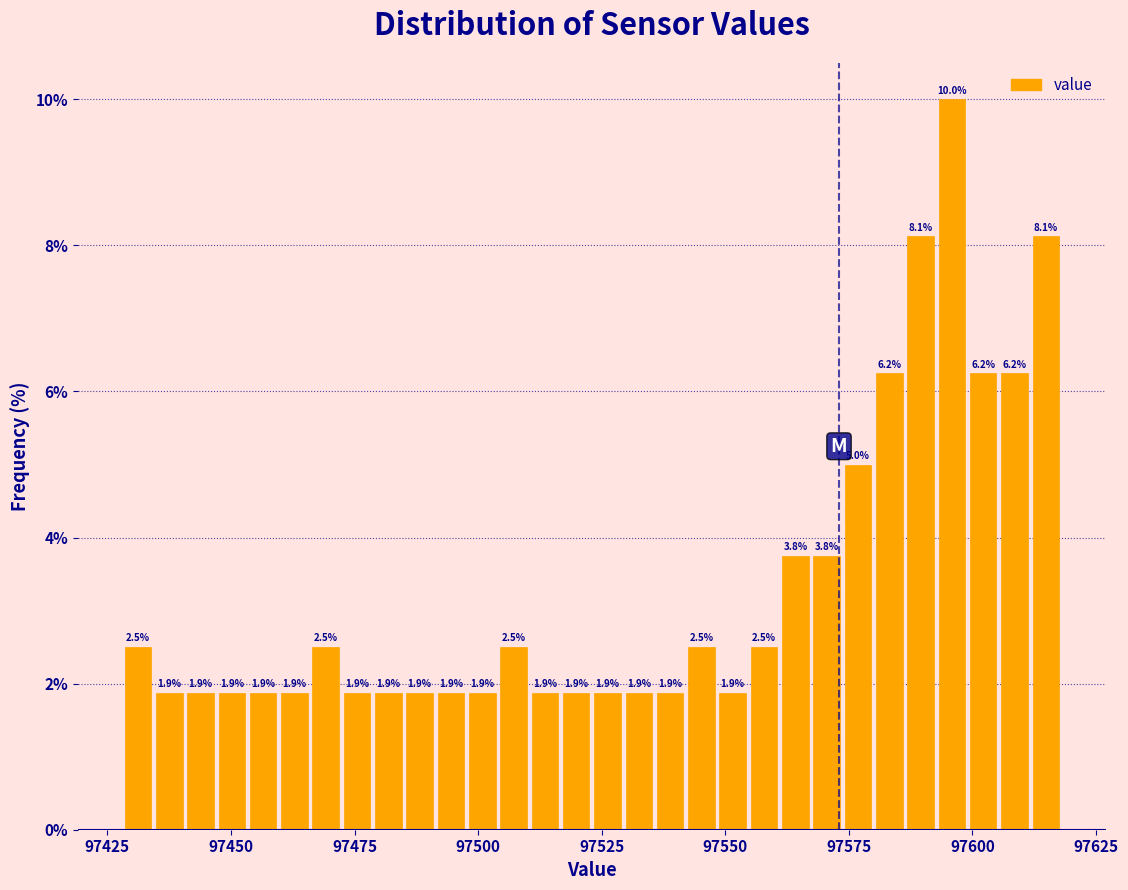

Around what value on the x-axis is the tallest bar? Give the approximate position of its centre, as read against the axis.

97595